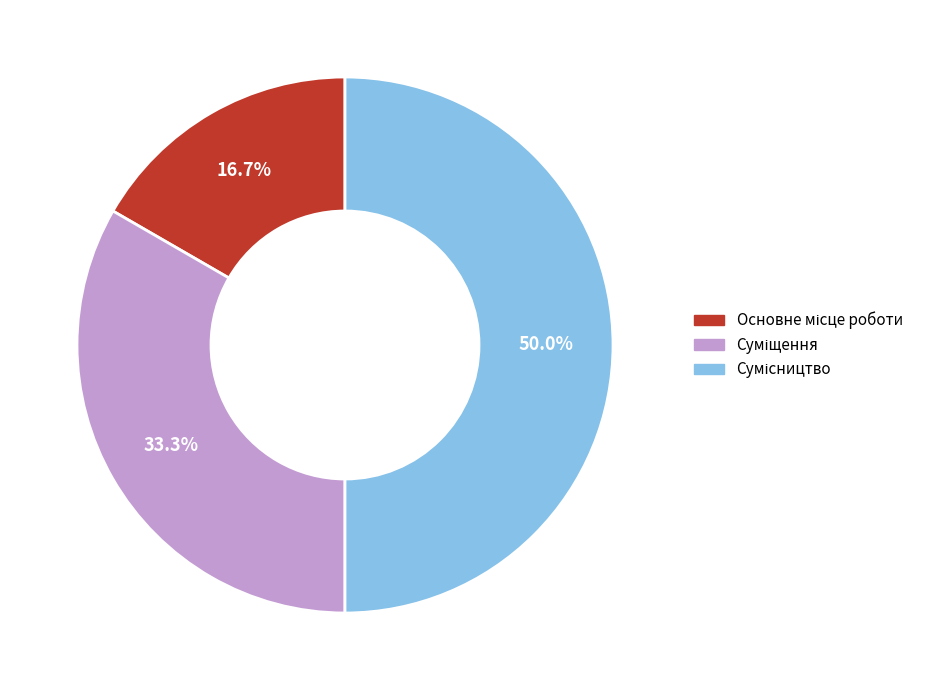

To the nearest percent, what is the average slice percentage?

33%